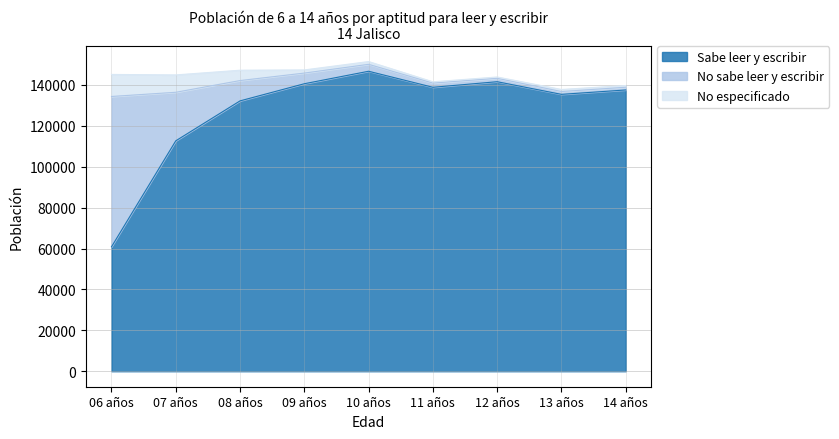

What is the sum of all No sabe leer y escribir values?

122189